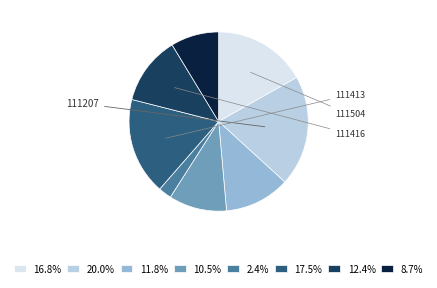

Is the sum of 10.5% and 20.0% greater than half?

No